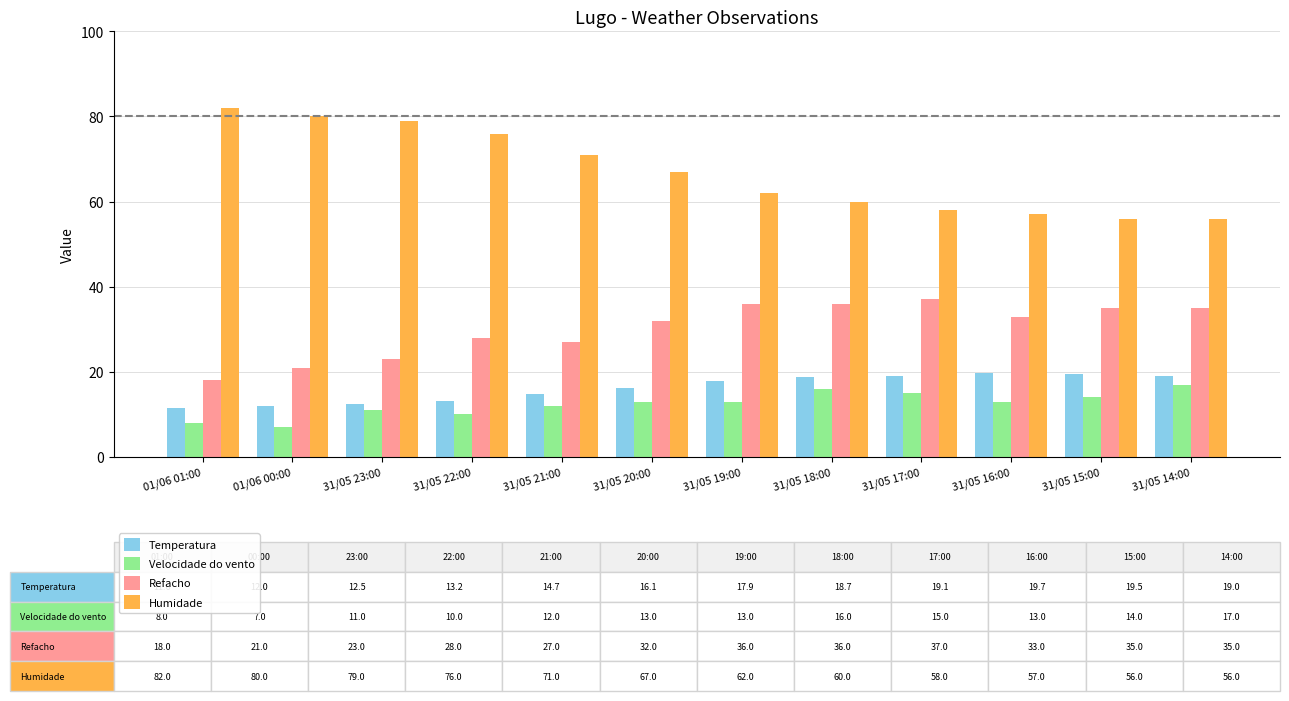

Which series has the largest total across all categories?

Humidade